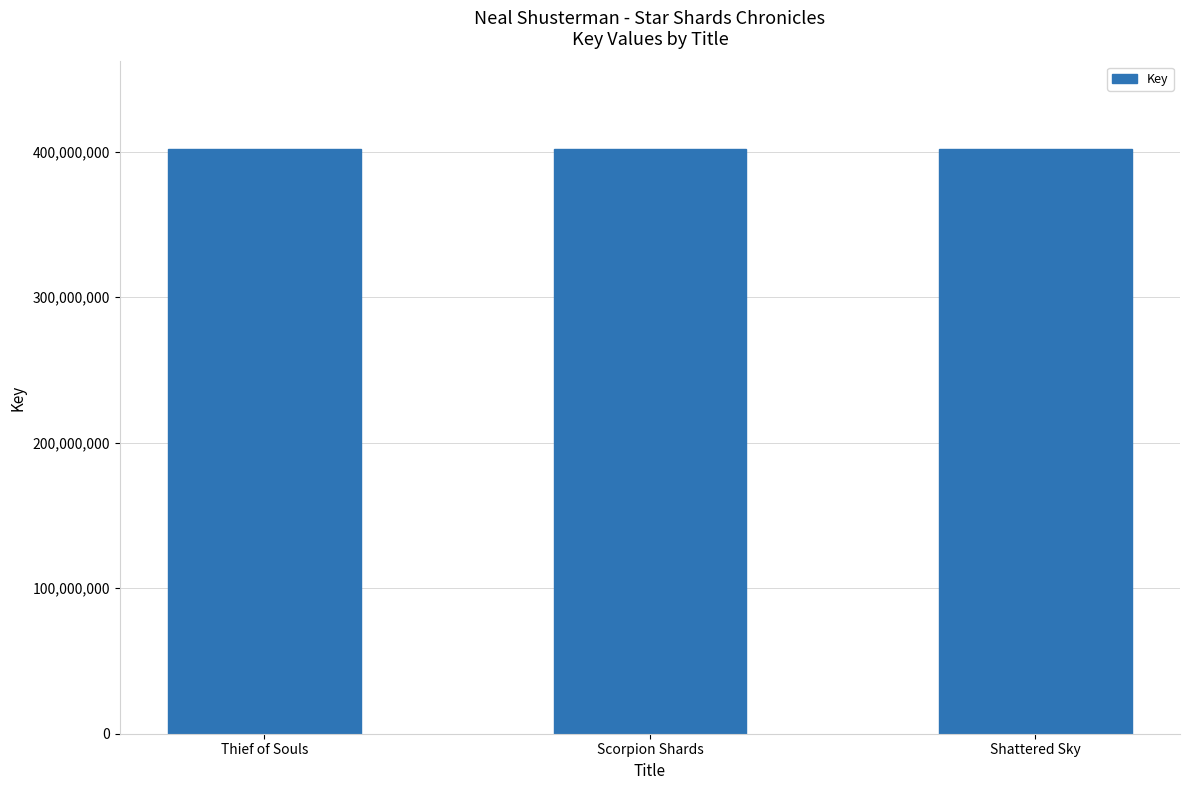

What position from the right is Thief of Souls?

3